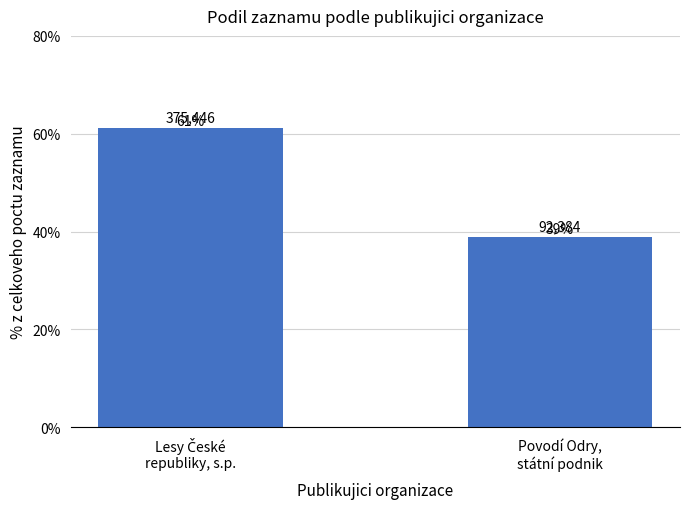

What is the value of the 1st bar from the left?

61.1